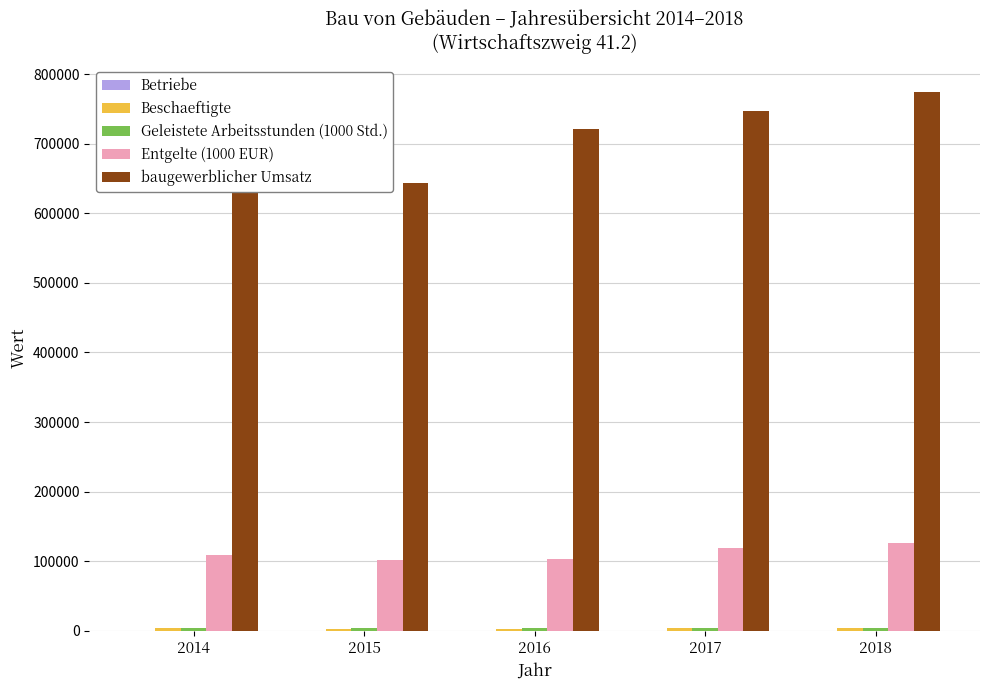

Which series has the widest spread of values?

baugewerblicher Umsatz